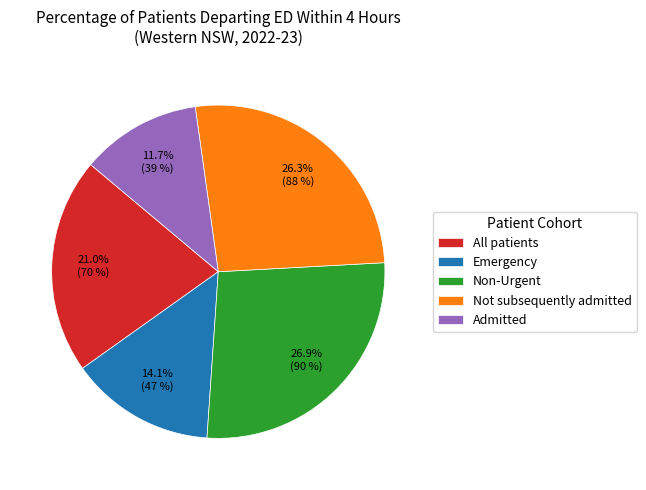

To the nearest percent, what is the difference between the largest and smallest slice percentages?

15%